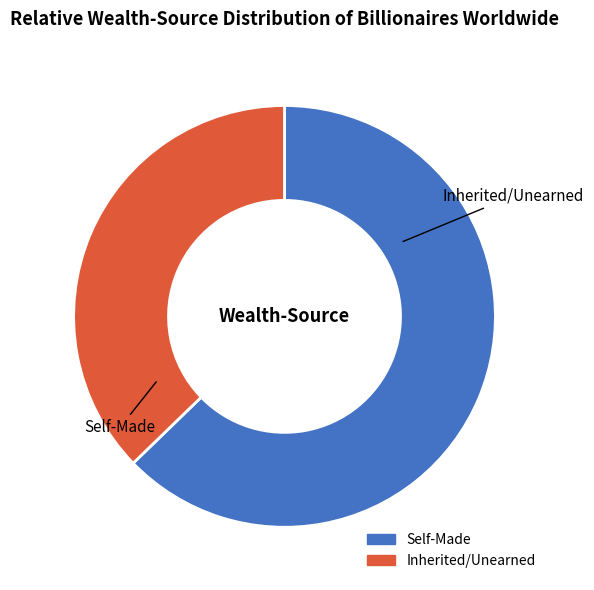

The pct35 slice represents 17% of the pie. True or false?

False